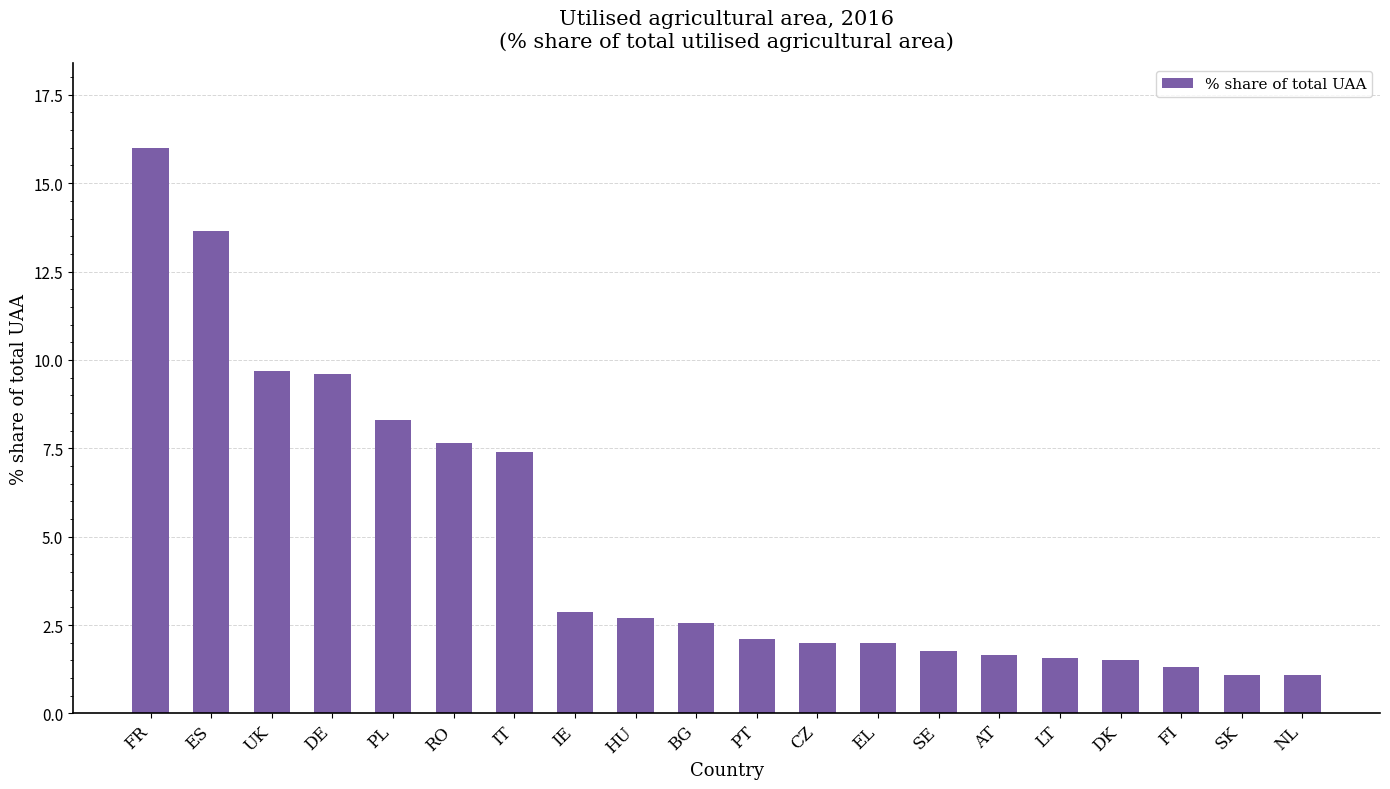

Which label corresponds to the largest value in the chart?

FR